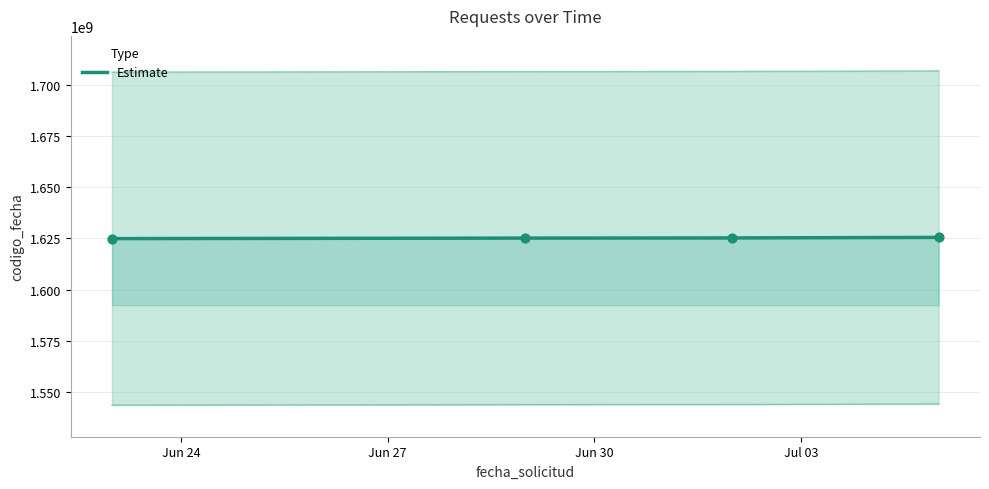

True or false: Estimate has more than 2 interior local peaks.

False